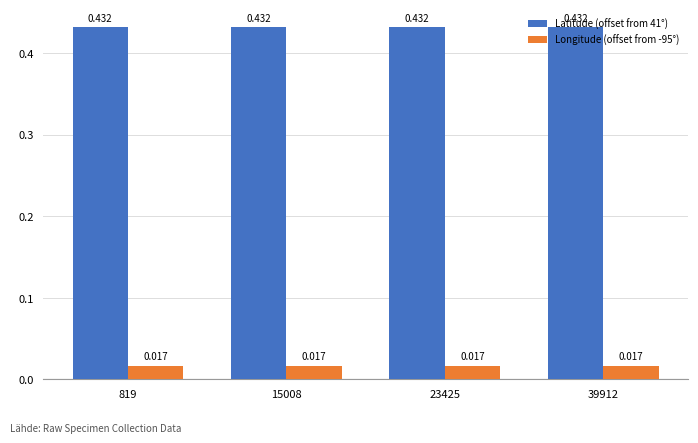

Is the value of Latitude (offset from 41°) at 819 greater than the value of Longitude (offset from -95°) at 23425?

Yes